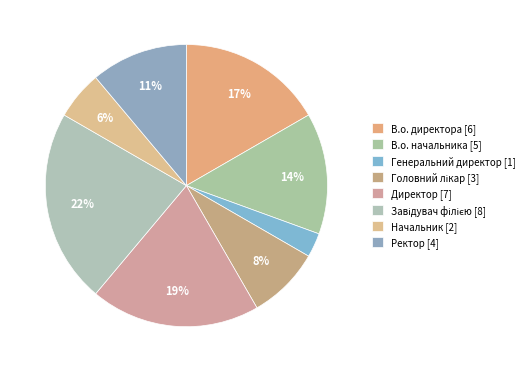

How many segments does this pie chart have?

8